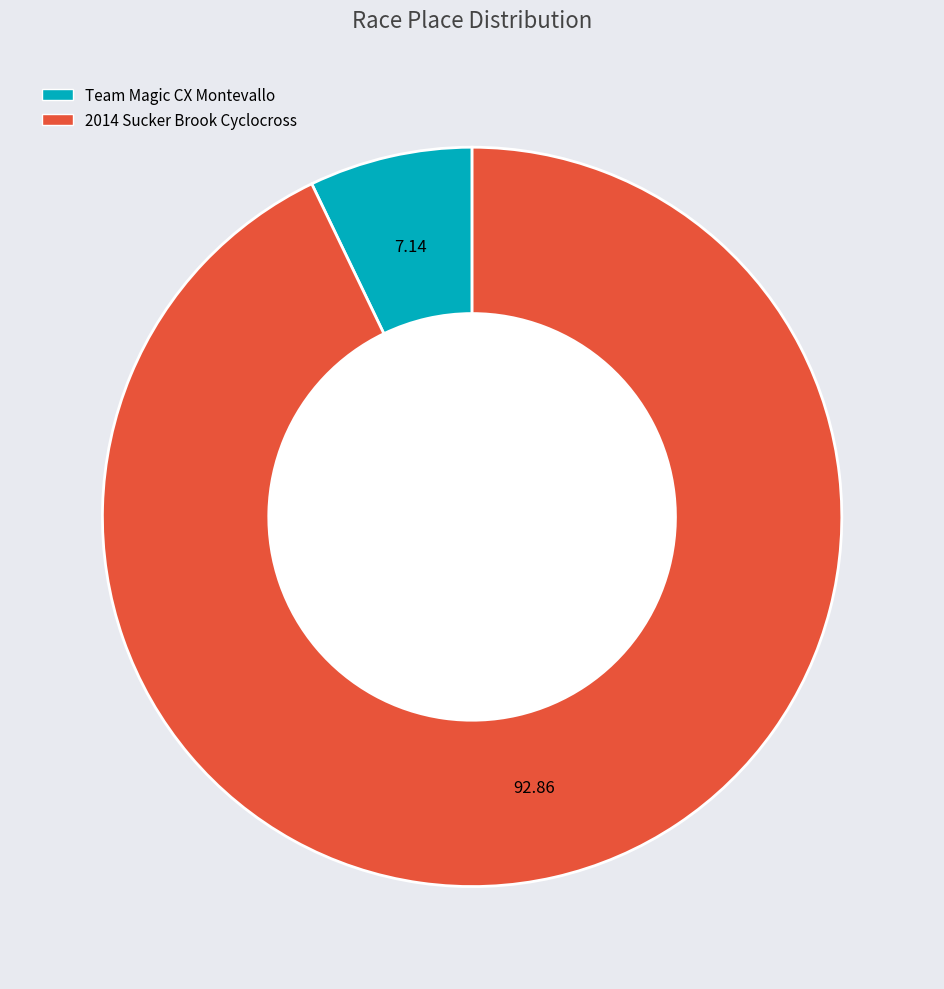

Count the number of slices in the pie.

2